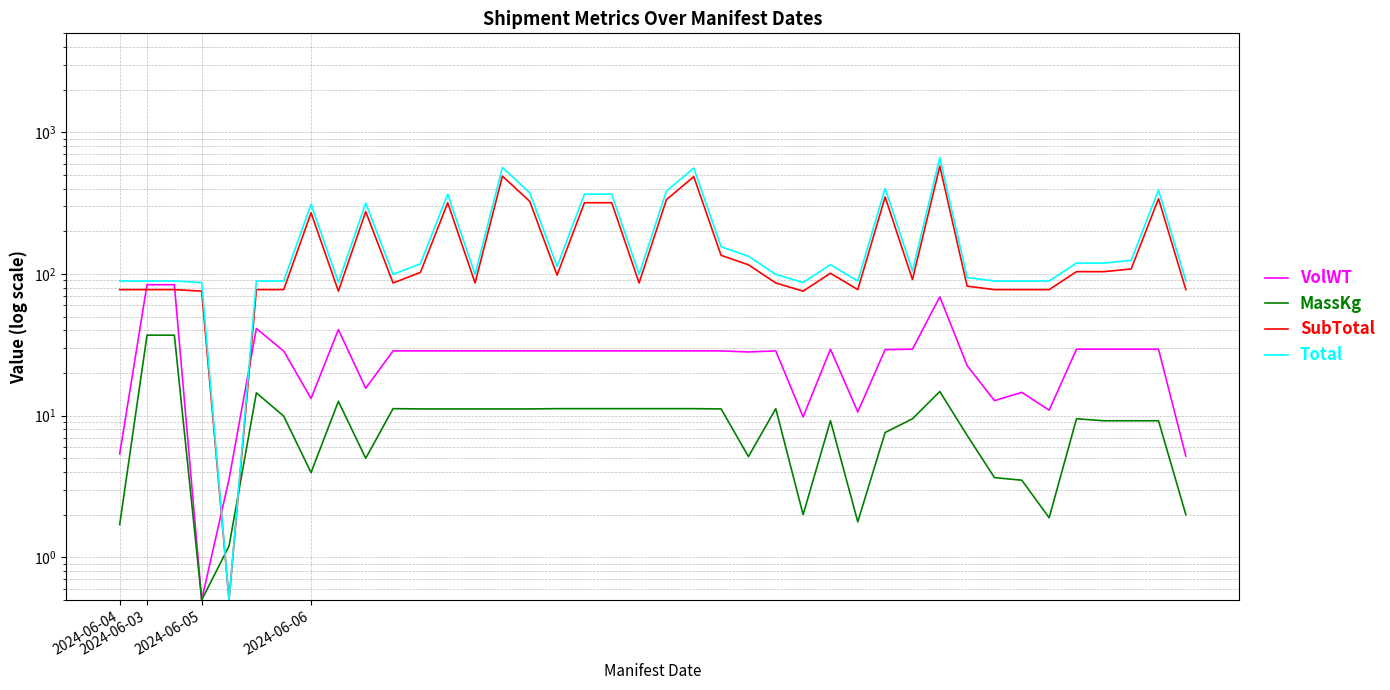

What is the difference between the second highest and minimum values in the SubTotal series?

490.5